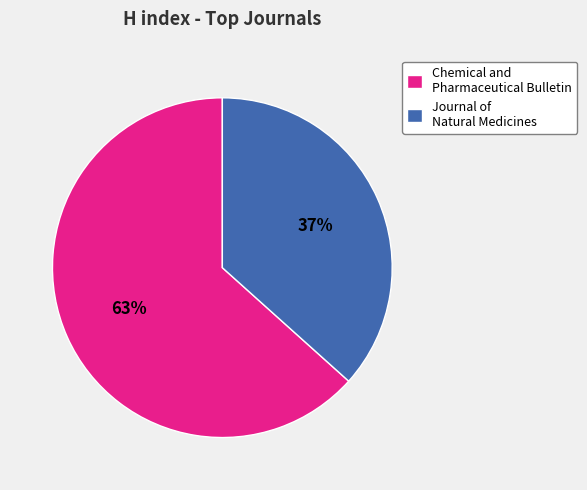

Which has a higher value, Journal of Natural Medicines or Chemical and Pharmaceutical Bulletin?

Chemical and Pharmaceutical Bulletin